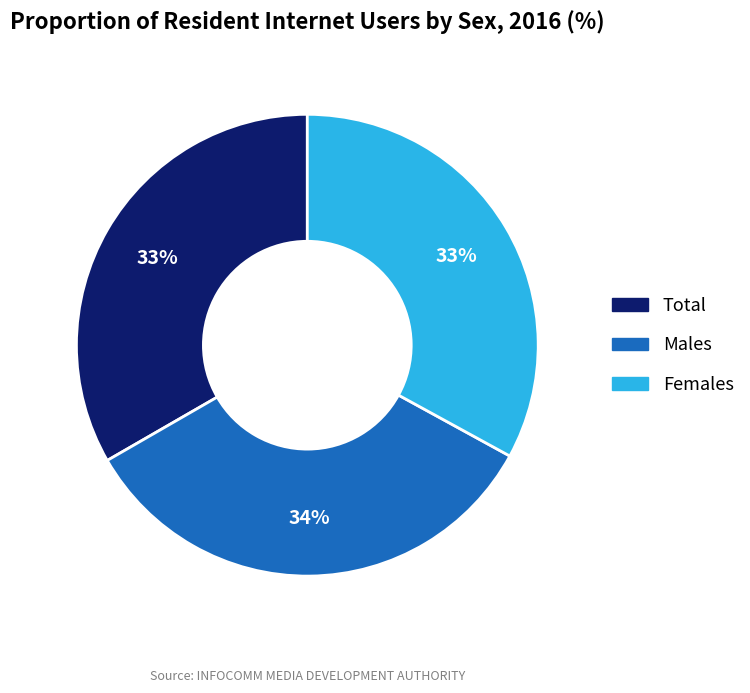

To the nearest percent, what portion does Females represent?

33%